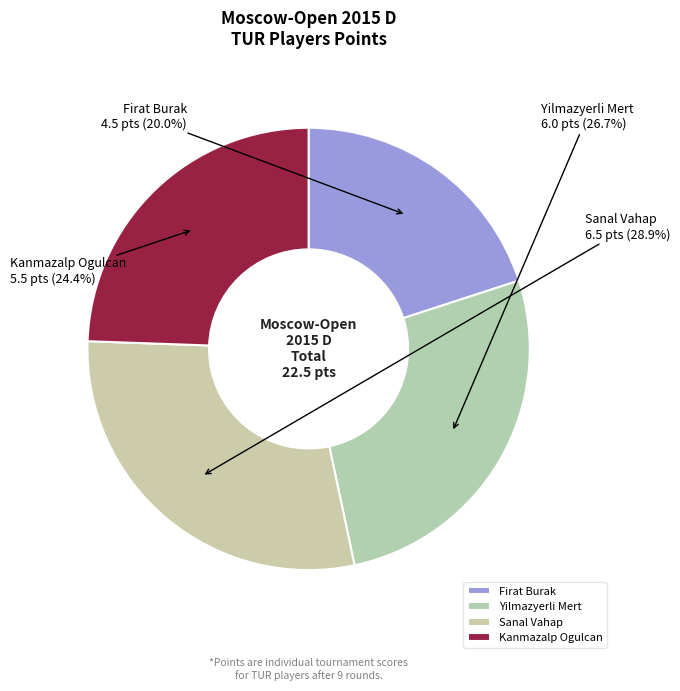

To the nearest percent, what portion does Firat Burak represent?

20%